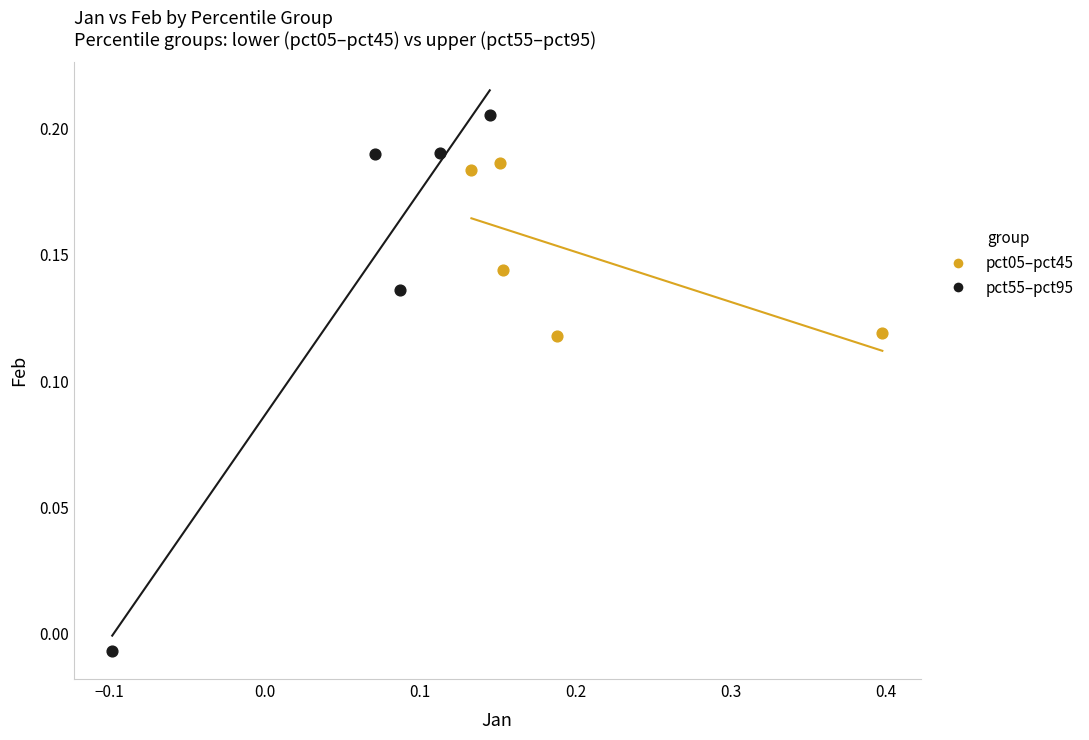

Which series has the widest spread of Y values?

pct55–pct95